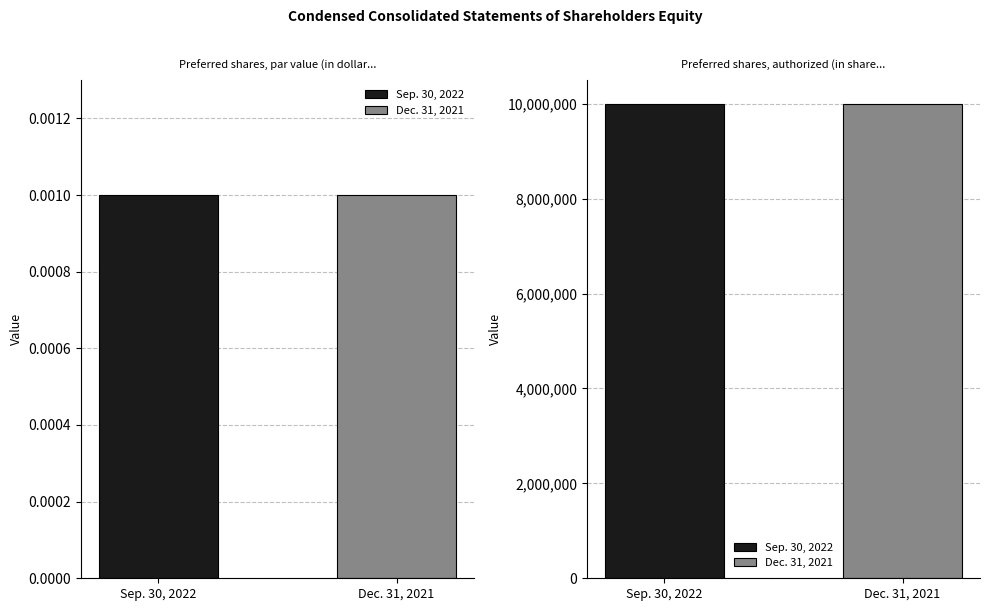

Reading left to right, transcribe all the data shown in this chart.

Sep. 30, 2022: Preferred shares, par value (in dollars per share)=0.0	Preferred shares, authorized (in shares)=10000000.0
Dec. 31, 2021: Preferred shares, par value (in dollars per share)=0.0	Preferred shares, authorized (in shares)=10000000.0